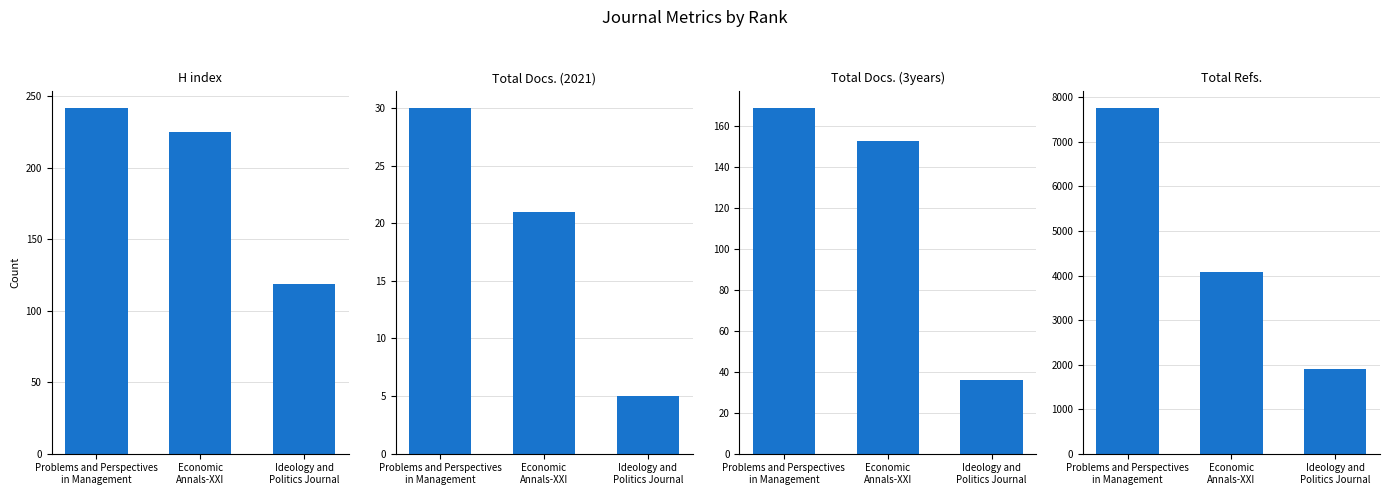

How many bars are there in total?

12